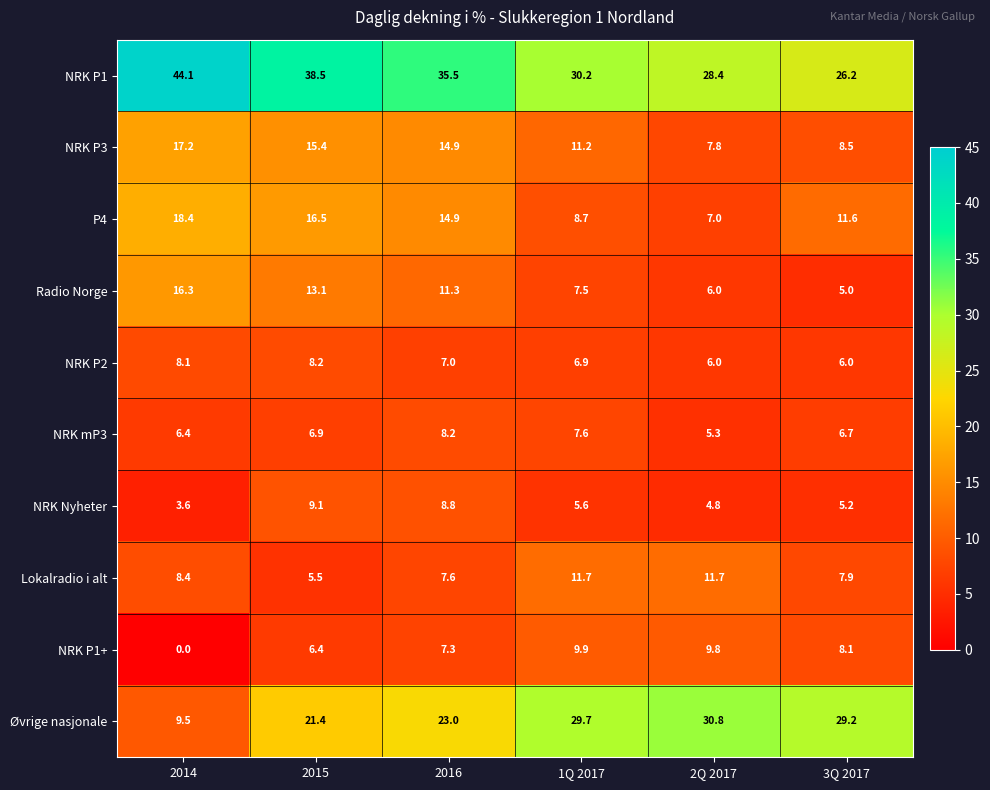

At which category is the sum across all series the highest?

2015